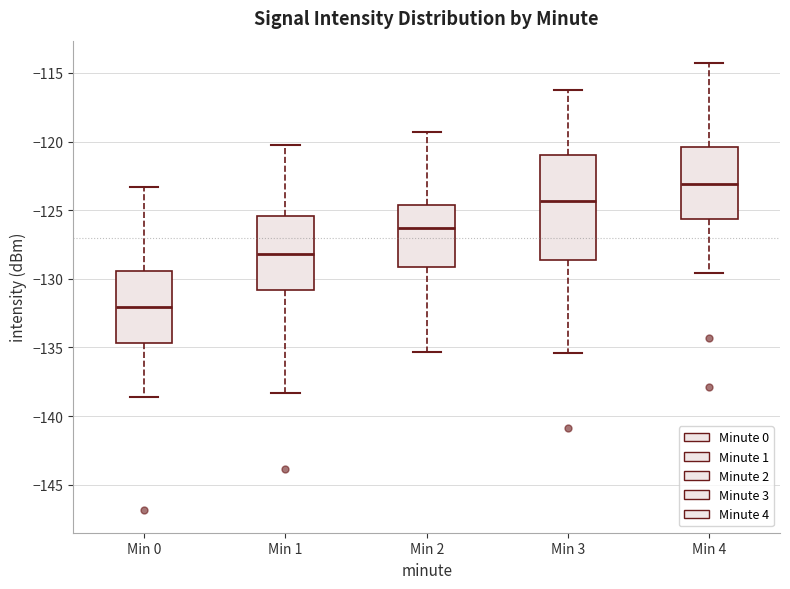

Where is the lower edge of the box for Min 3 on the y-axis? The values are not printed on the chart, so give them approximately, as read against the axis.

-128.5